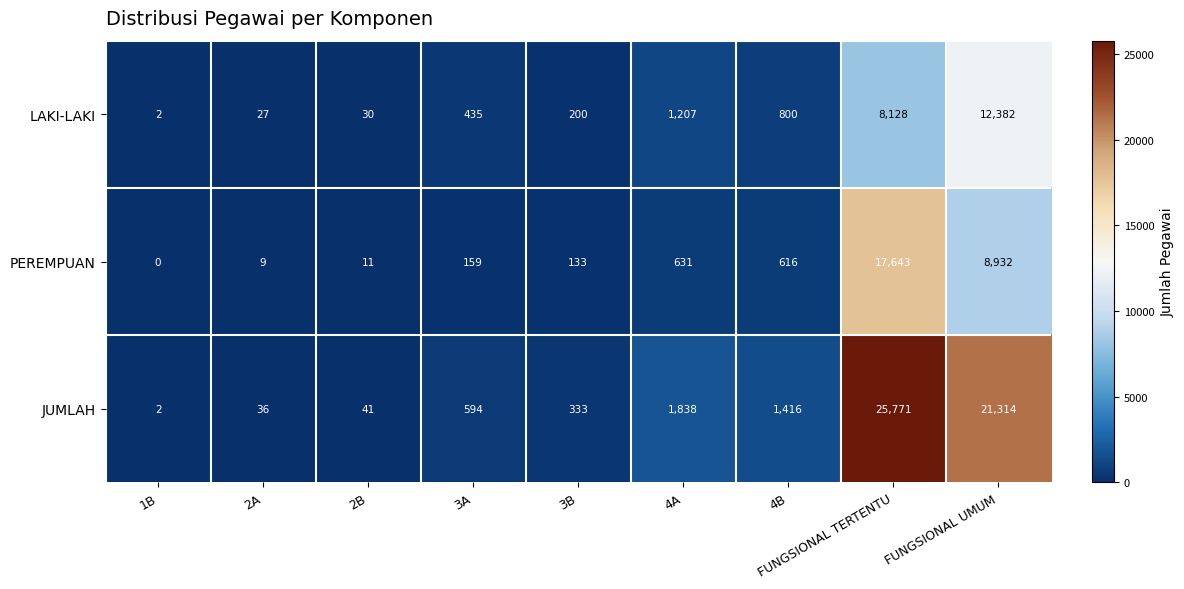

Between 3A and FUNGSIONAL UMUM, which series saw the biggest shift?

JUMLAH